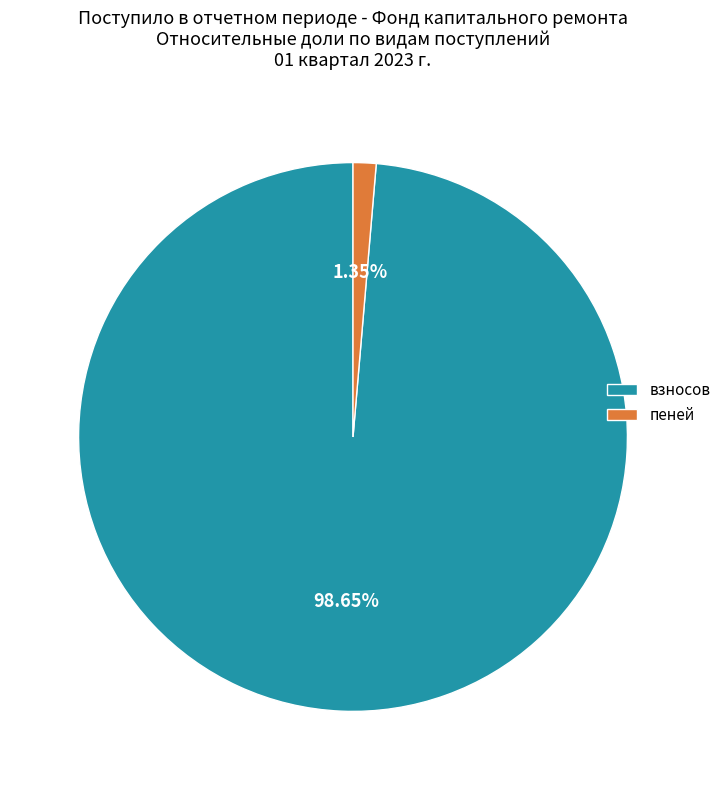

Which slice is the smallest?

пеней